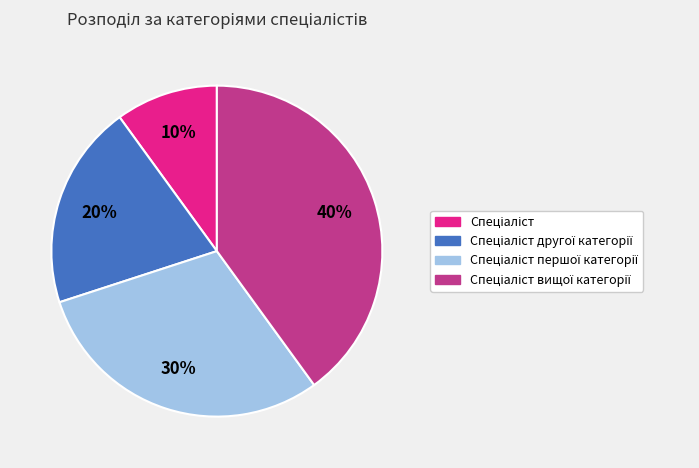

To the nearest percent, what is the average slice percentage?

25%